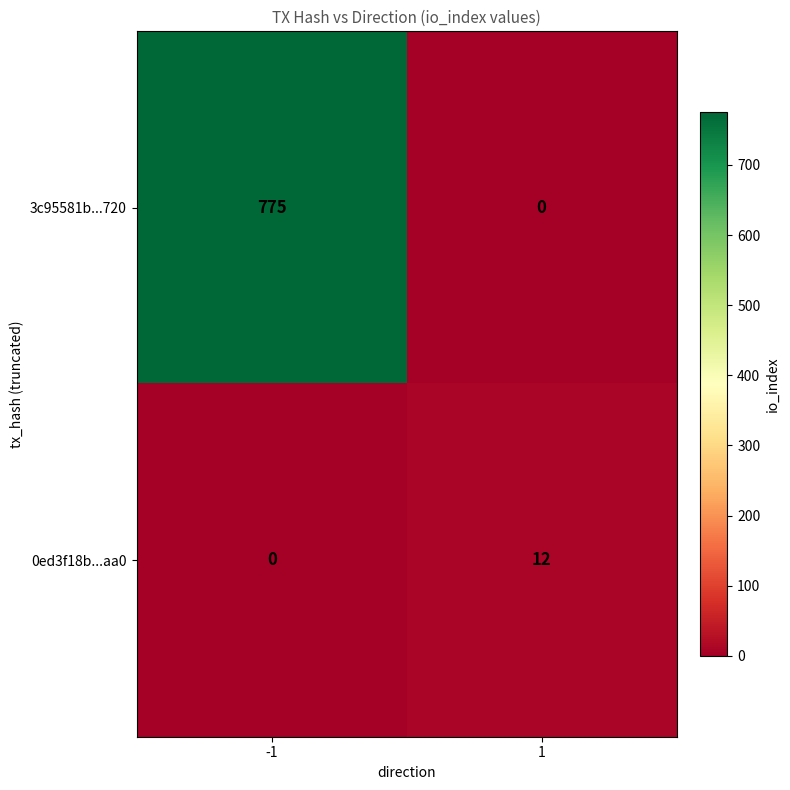

Between -1 and 1, which series saw the biggest shift?

3c95581b...720